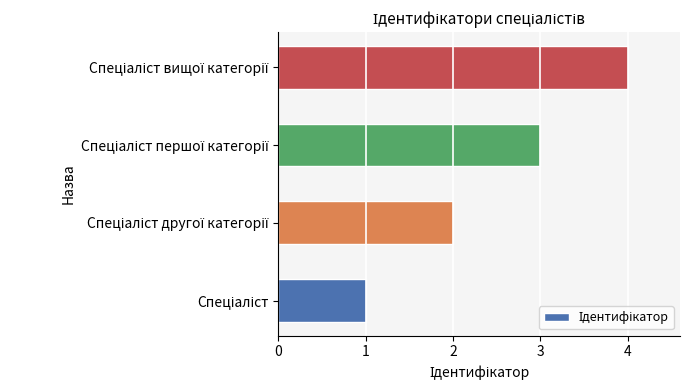

What is the difference between the maximum and minimum values?

3